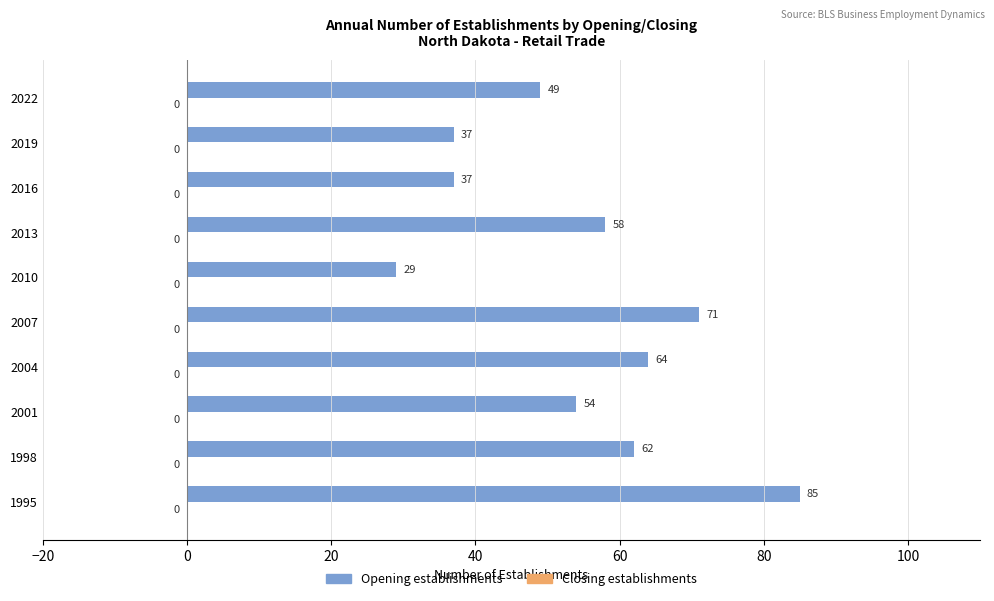

What is the sum of all values?

546